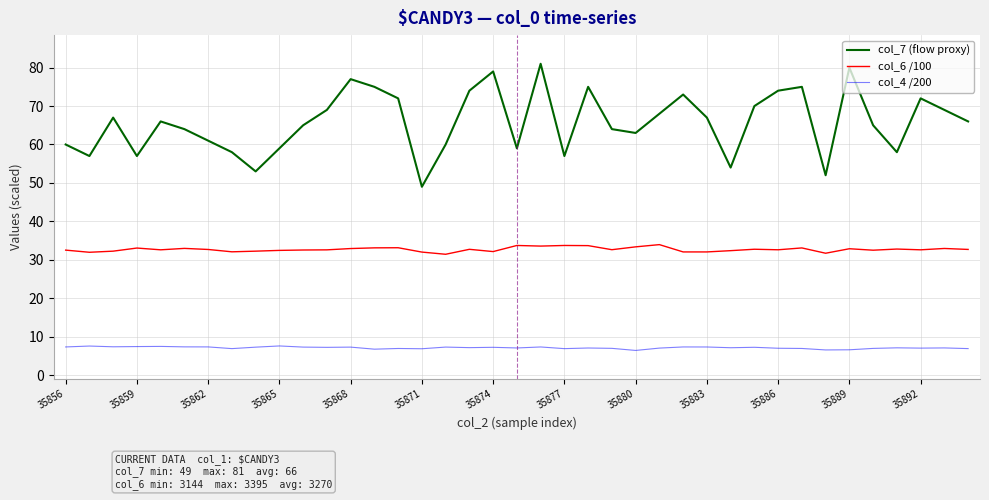

True or false: col_7 (flow proxy) has more than 0 points higher than both neighbors.

True